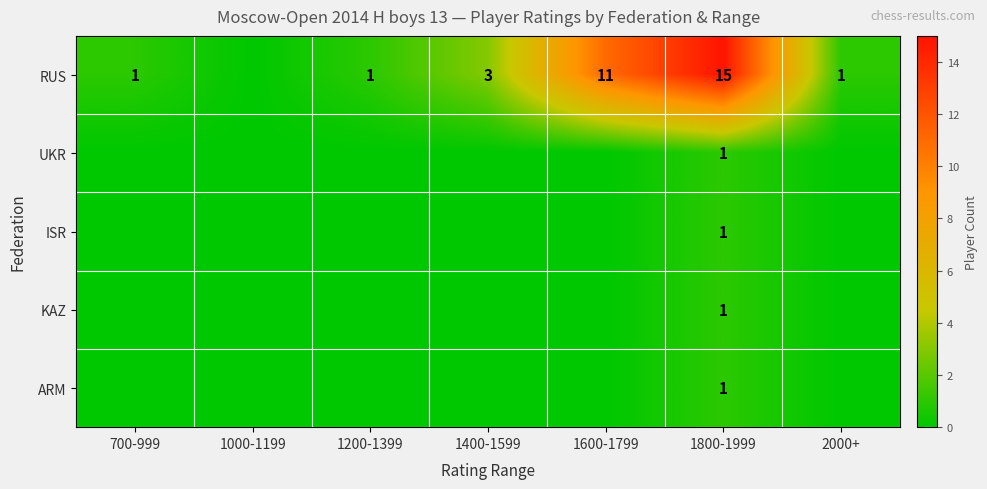

What is the spread (max minus min) of values at 1800-1999?

14